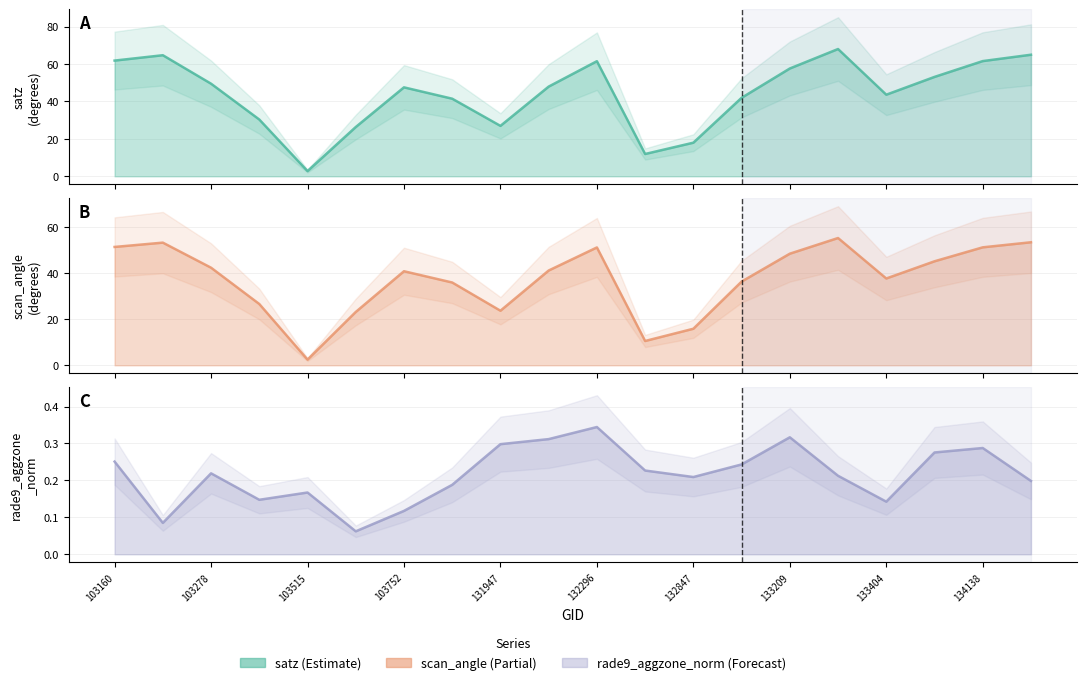

True or false: rade9_aggzone_norm line has more than 2 interior local peaks.

True